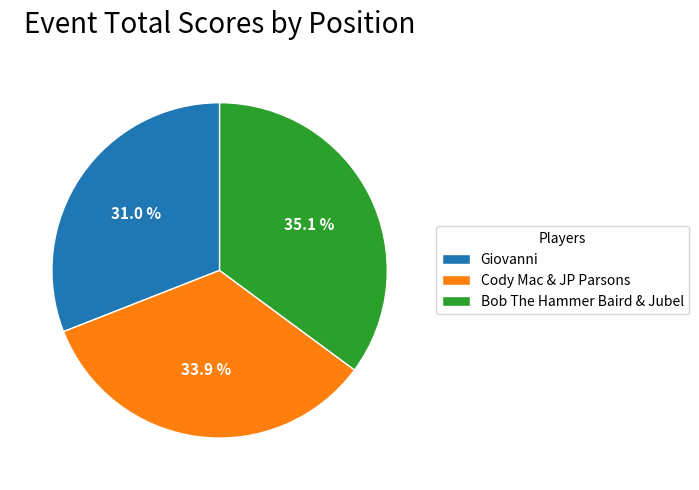

To the nearest percent, what is the average slice percentage?

33%